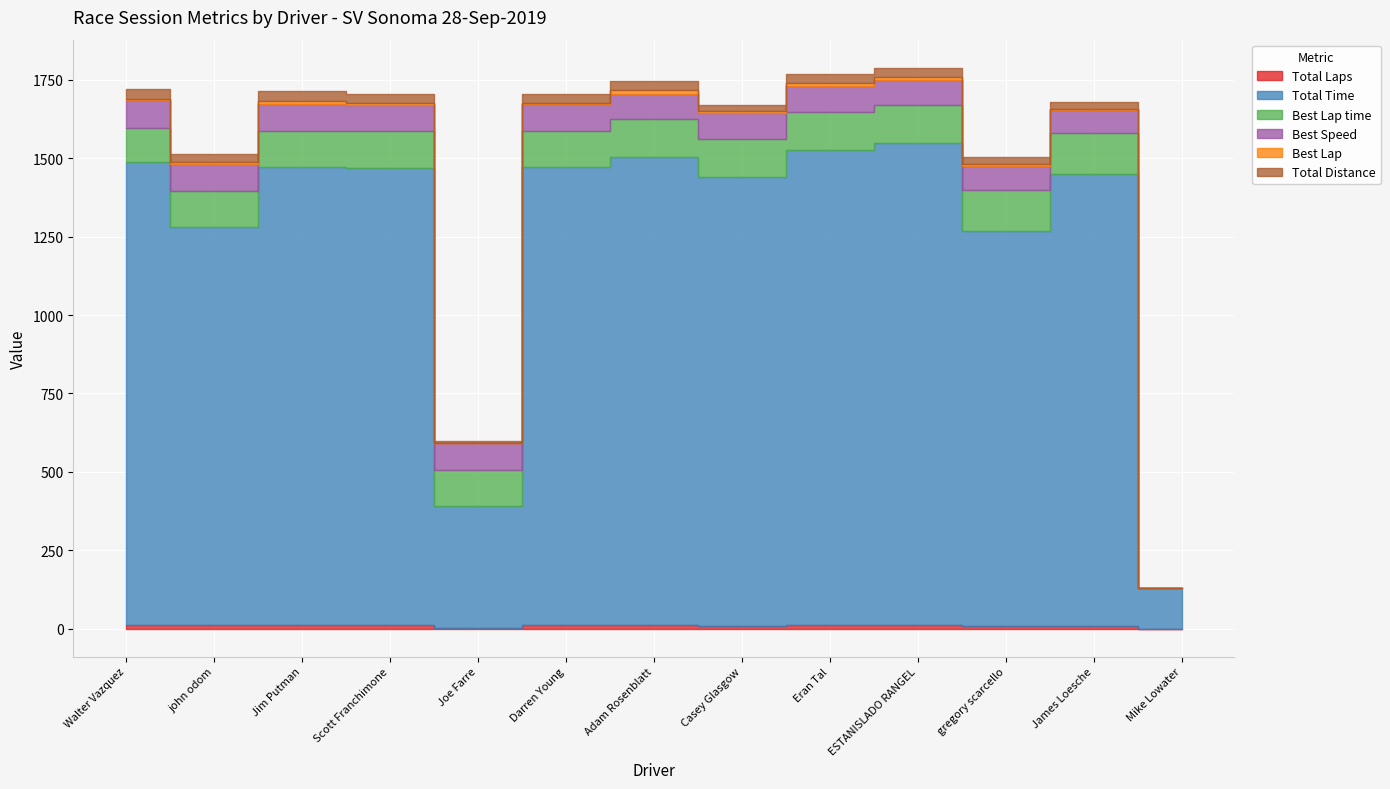

What is the sum of all Total Distance values?

310.1